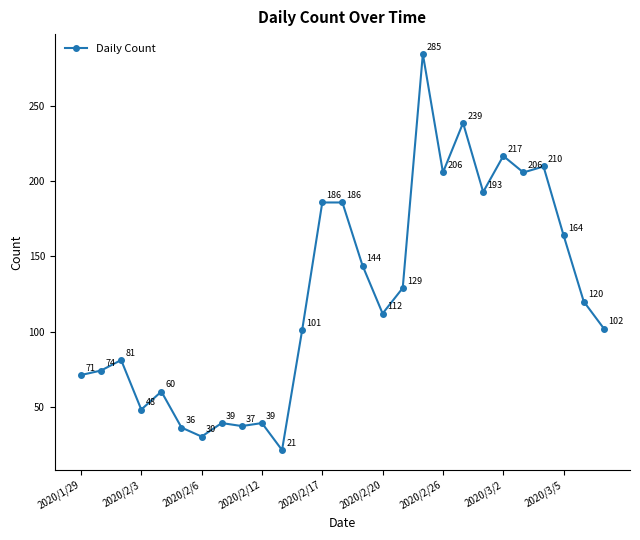

True or false: the data has more than 0 interior local peaks.

True